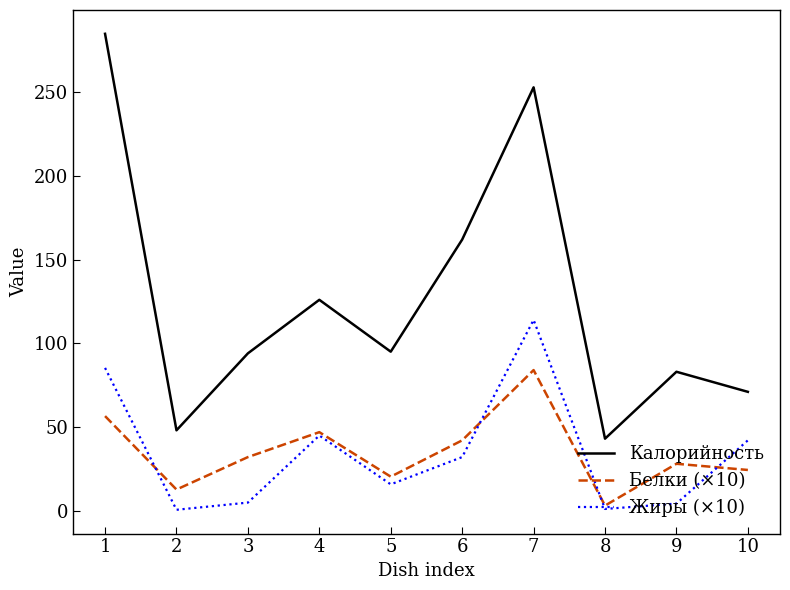

Which series has the widest spread of values?

Калорийность